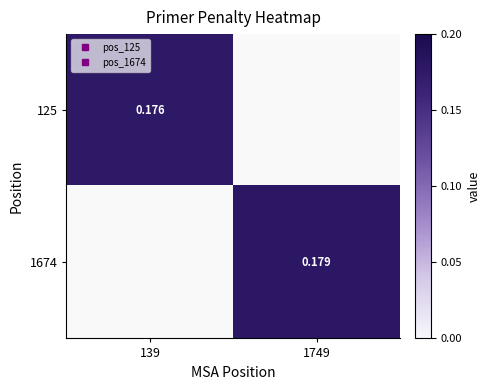

How many values in 125 are above zero?

1